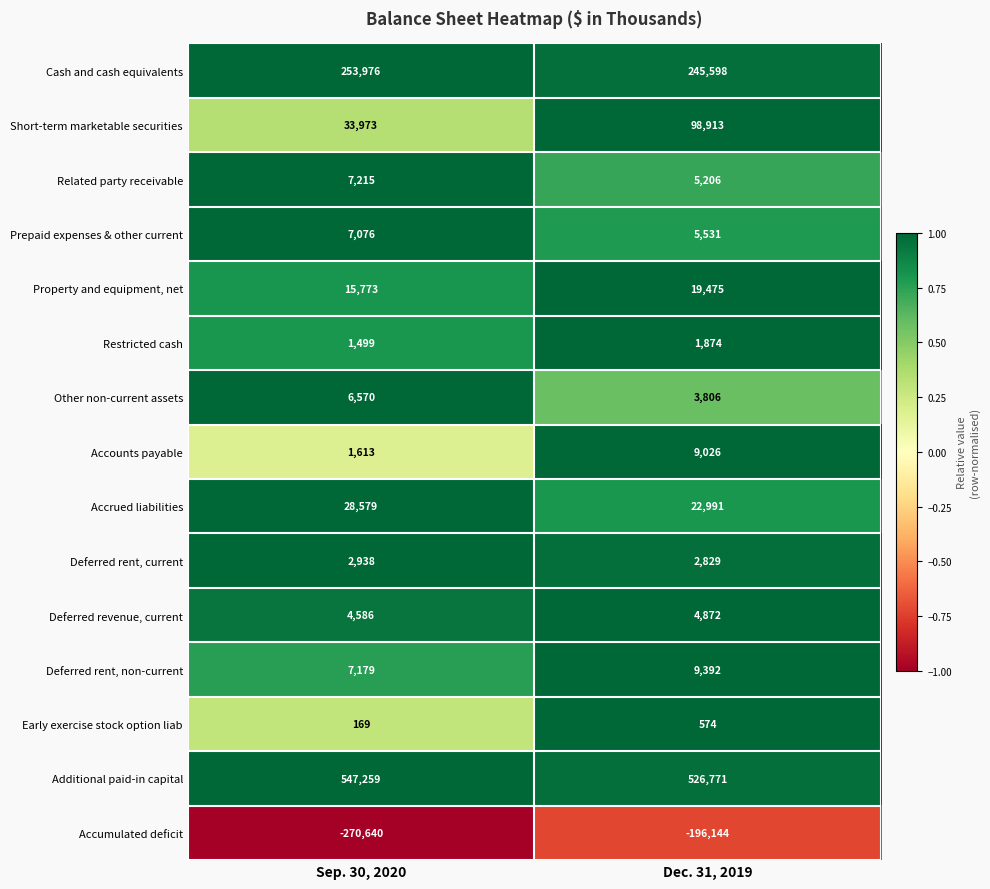

At which category is the sum across all series the highest?

Dec. 31, 2019